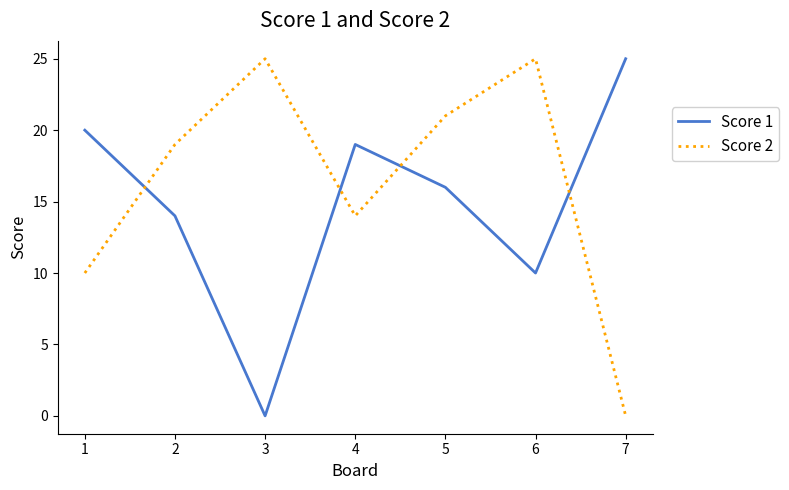

What is the spread (max minus min) of values at 3?

25